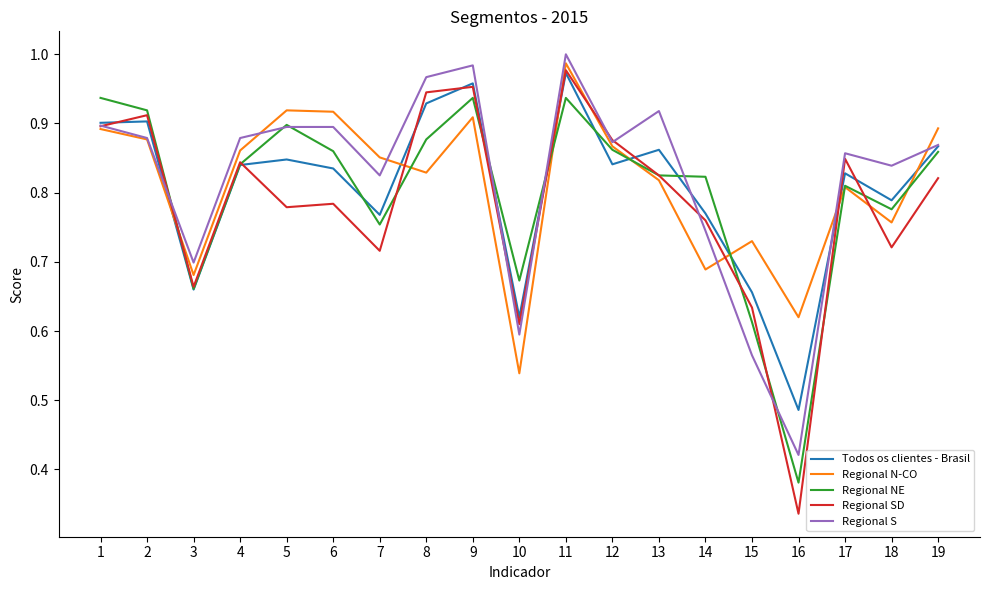

Is it true that Todos os clientes - Brasil equals 1.1 at 6?

False